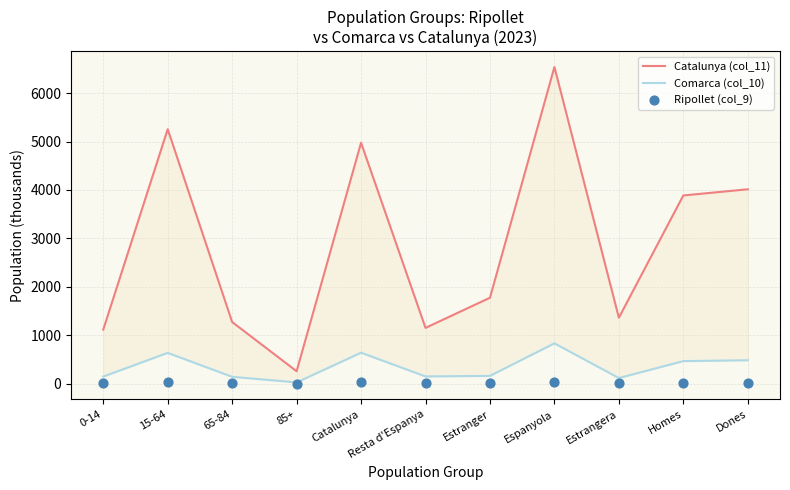

Is the value of Catalunya (col_11) at 0-14 greater than the value of Comarca (col_10) at Catalunya?

Yes